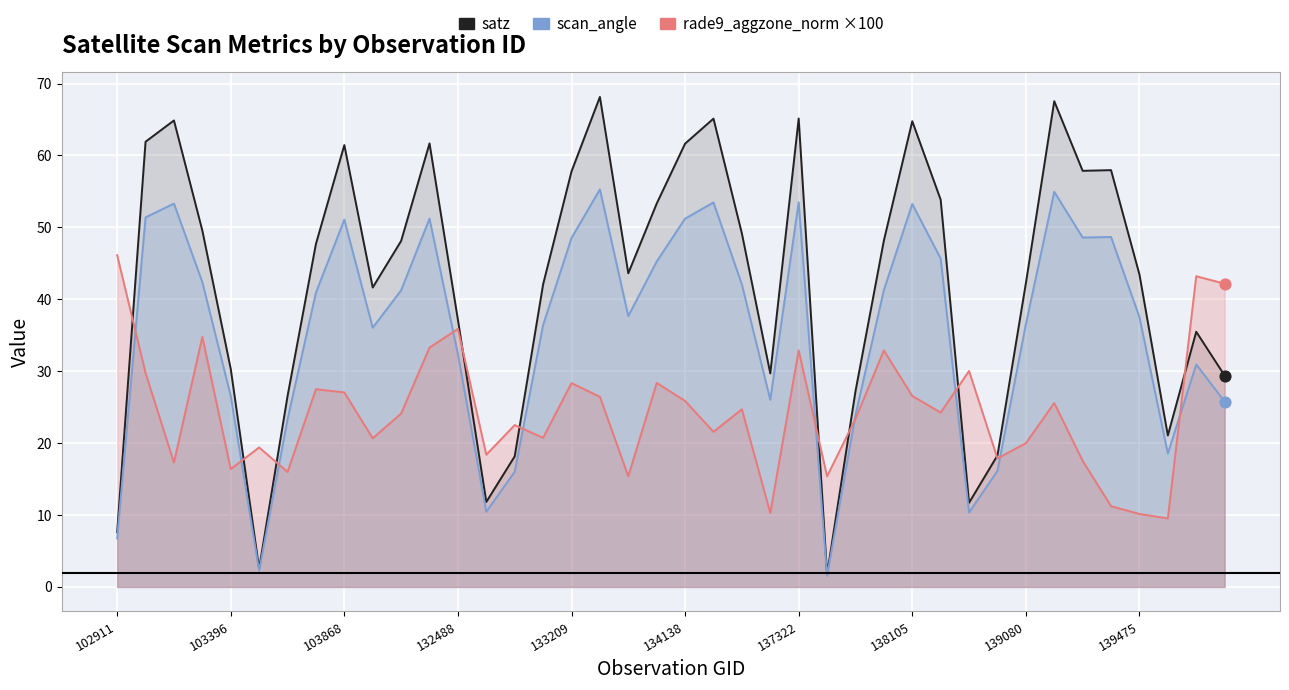

What is the total value across all series at 137322?

151.5